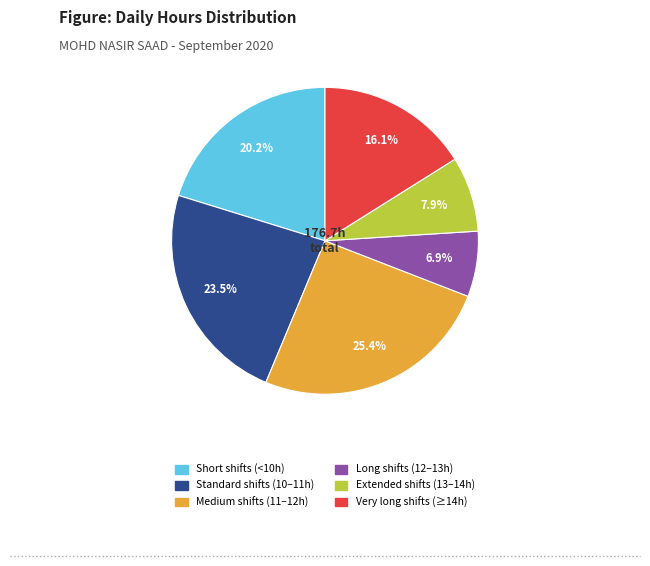

Is there any slice that represents more than half of the pie?

No